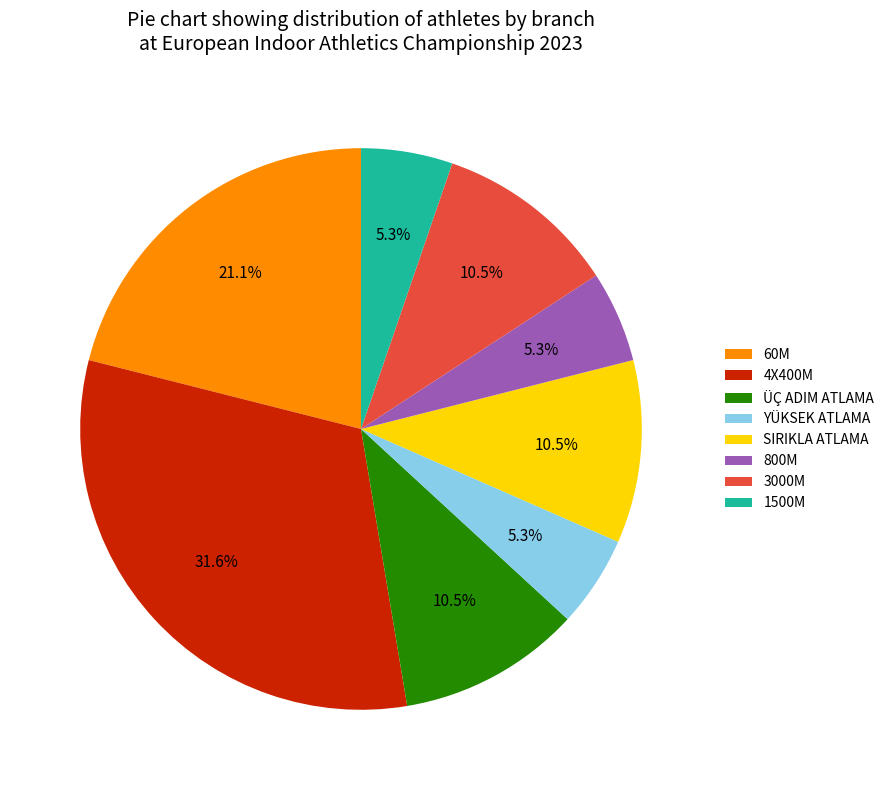

Count the number of slices in the pie.

8